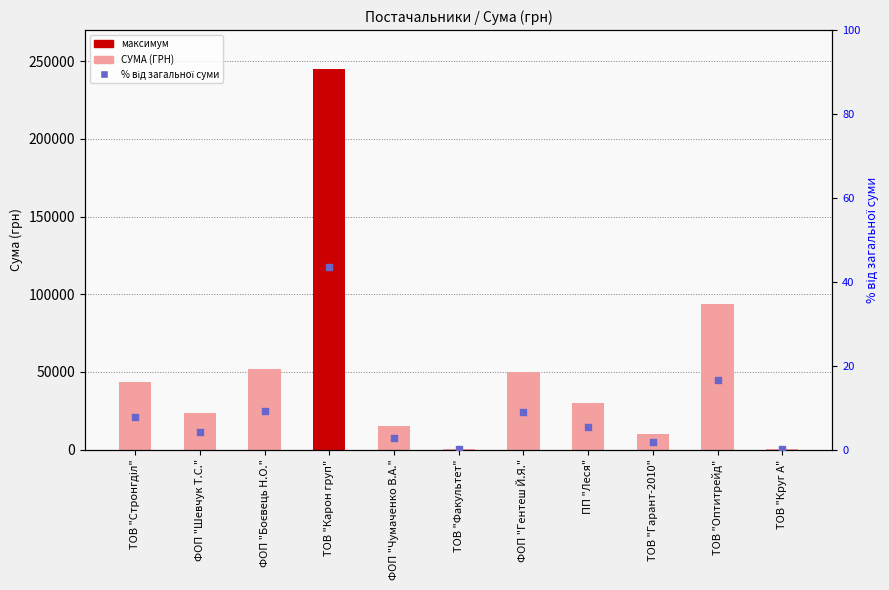

At how many categories does at least one series exceed 149037?

1